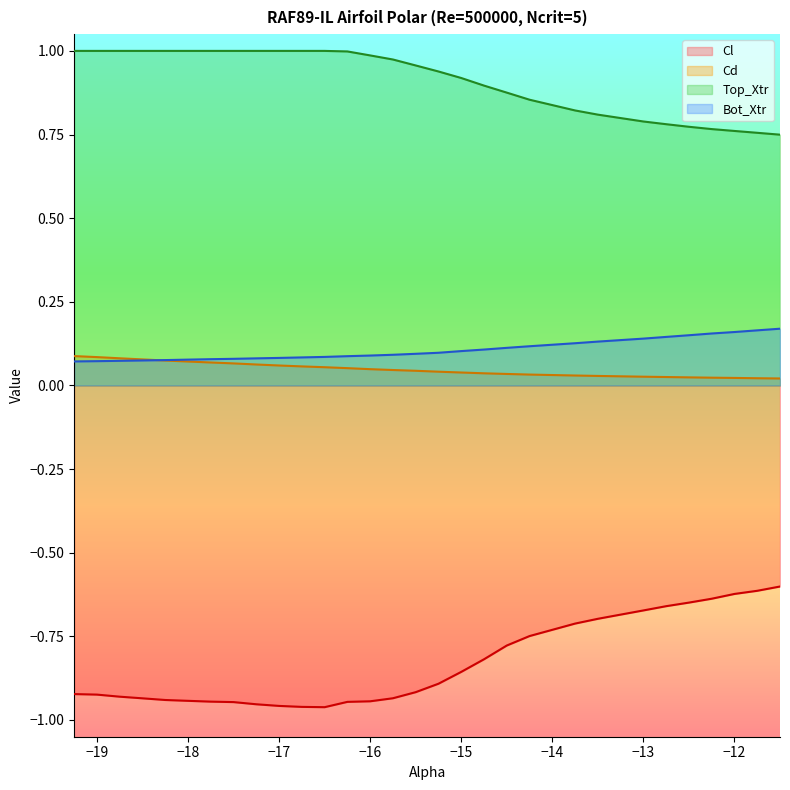

How many series are shown in this chart?

4